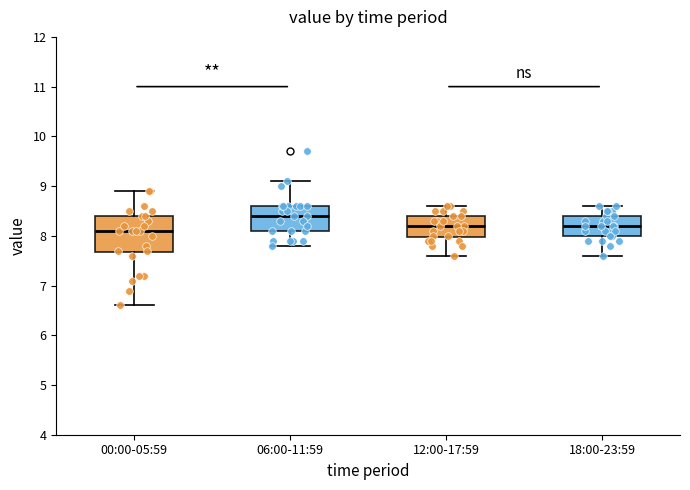

Comparing the boxes themselves (not the whiskers), which one is the tallest?

00:00-05:59